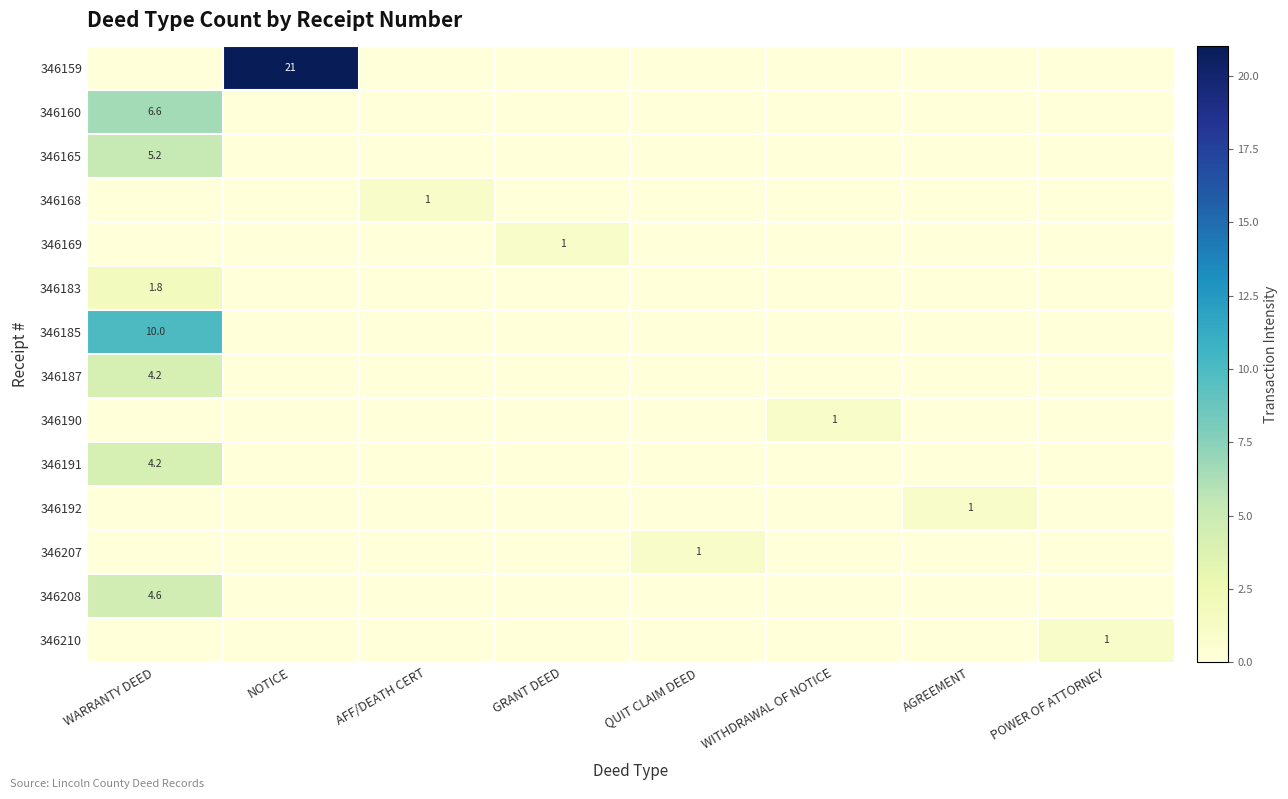

True or false: 346208 has a value of 2.7 at WARRANTY DEED.

False